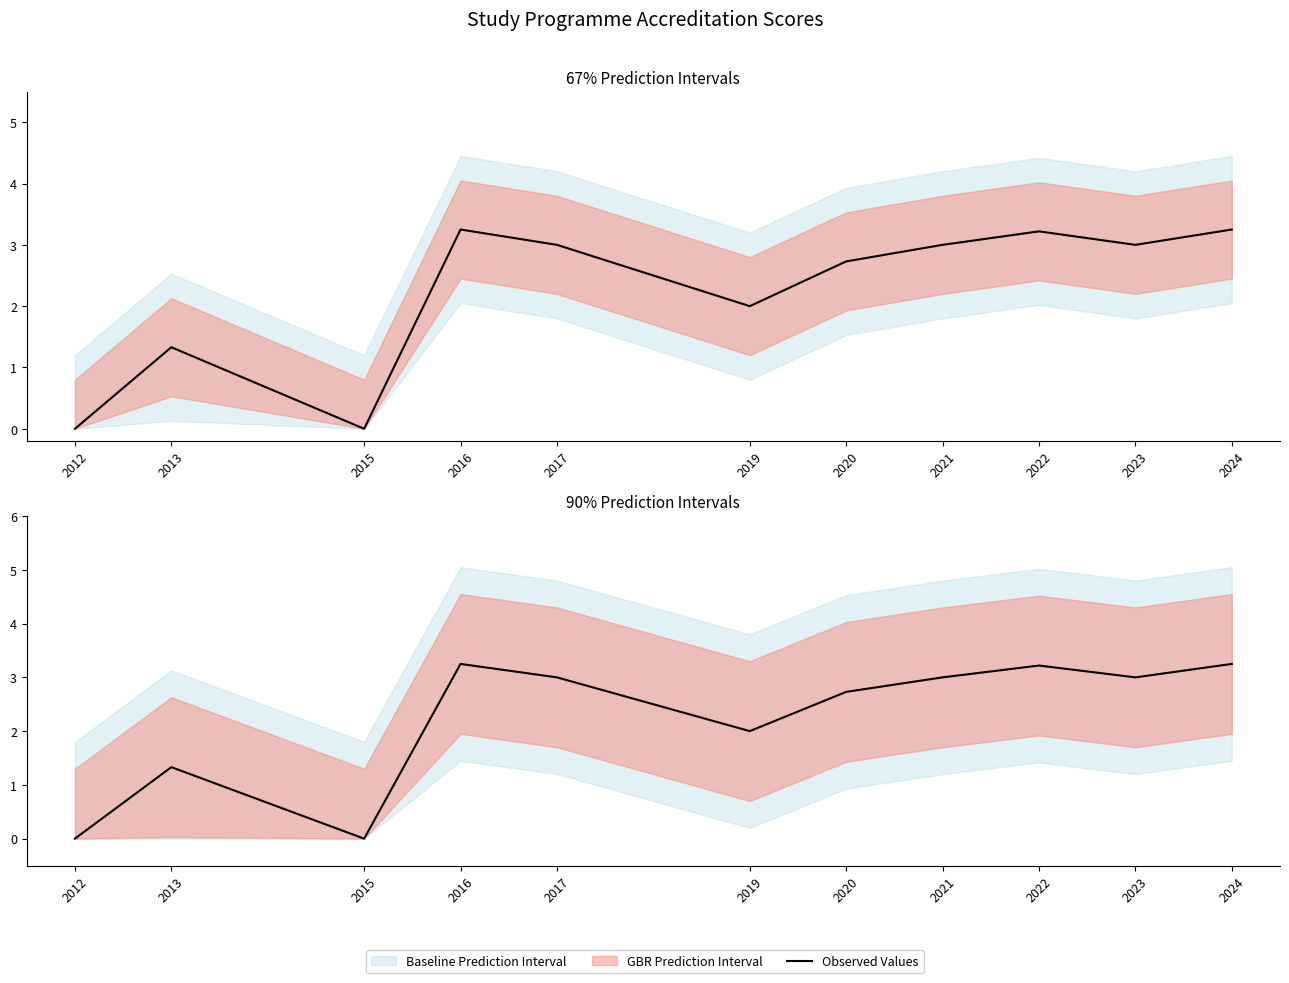

Reading left to right, list all the values displayed in this chart.

0.0	1.3	0.0	3.2	3.0	2.0	2.7	3.0	3.2	3.0	3.2